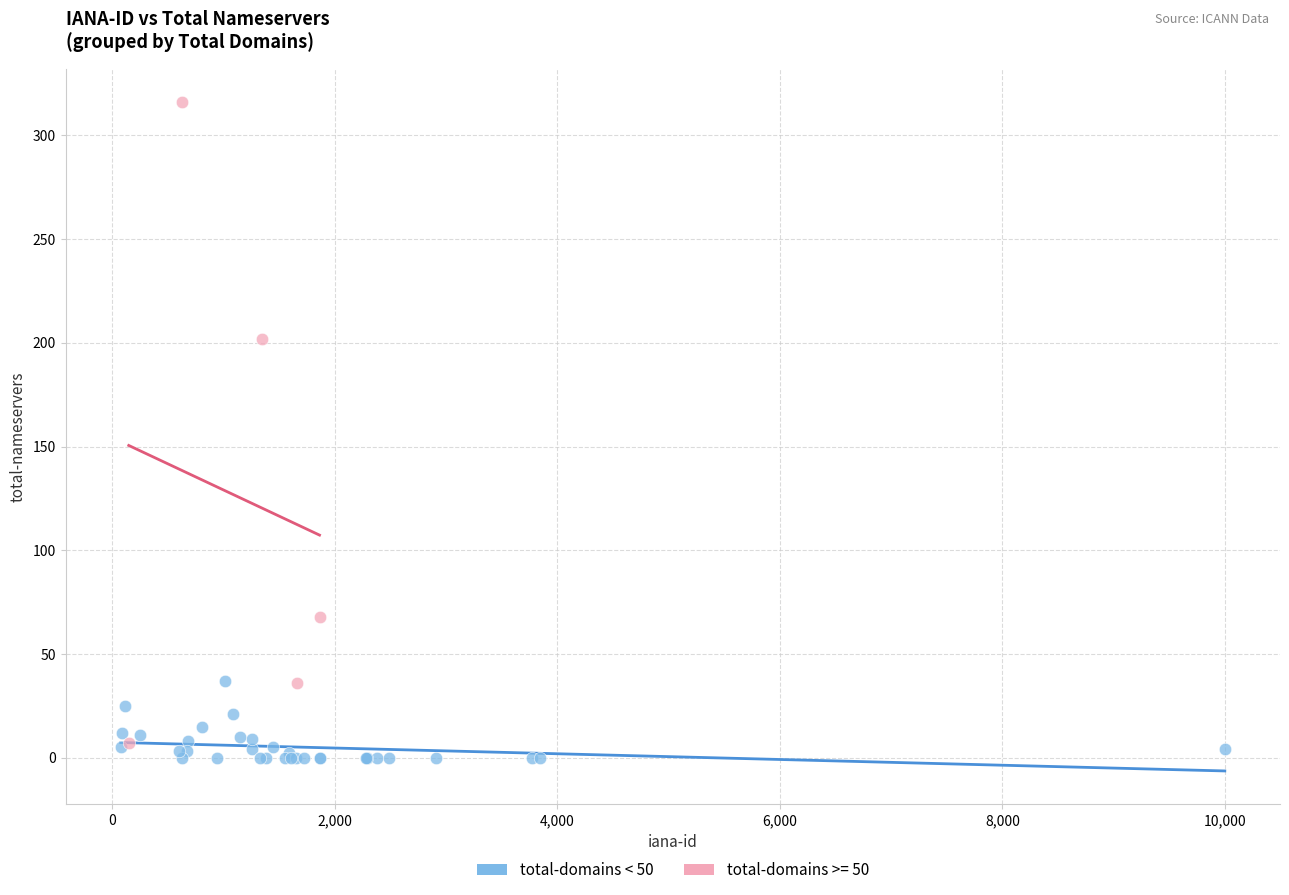

Which series reaches the maximum Y coordinate?

total-domains >= 50